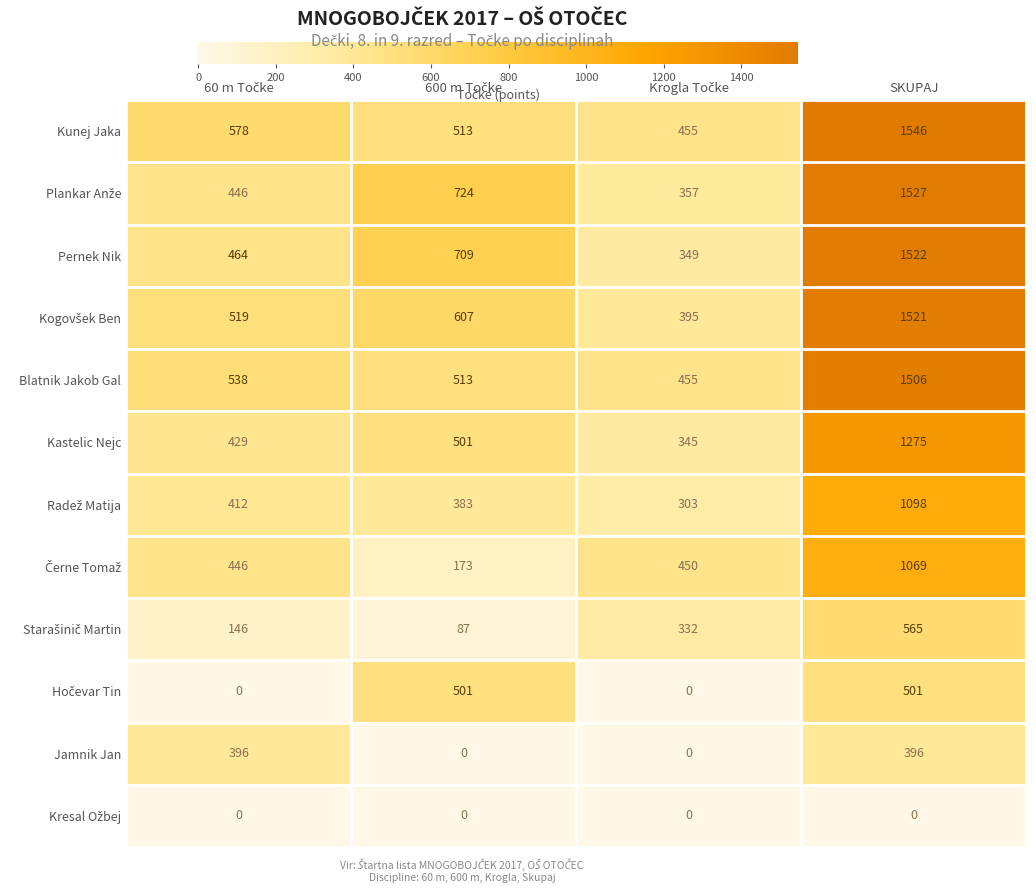

How many series are shown in this chart?

12